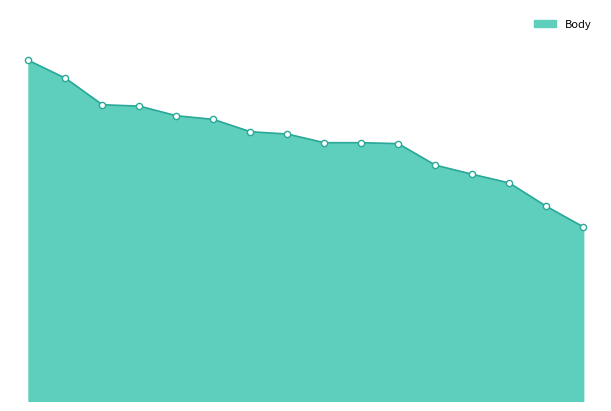

Is this an area chart (filled region under the line)?

Yes